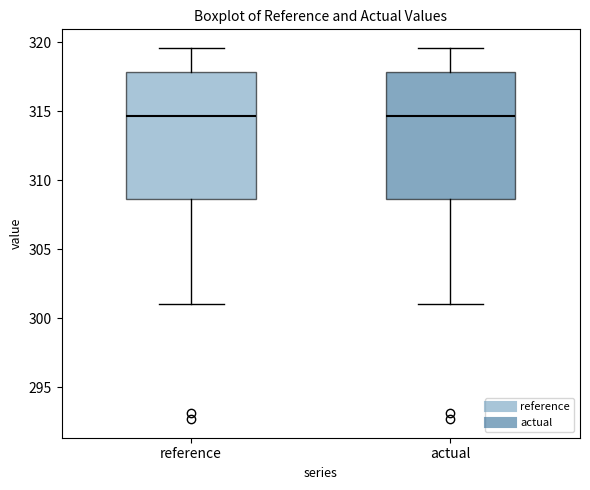

Reading left to right, read every box against the y-axis: the position of its median line, the range the box covers, and the ends of its whiskers. The values are not printed on the chart, so give them approximately, as read against the axis.

reference: median 314.5, box 308.5 to 318.0, whiskers 301.0 to 319.5
actual: median 314.5, box 308.5 to 318.0, whiskers 301.0 to 319.5